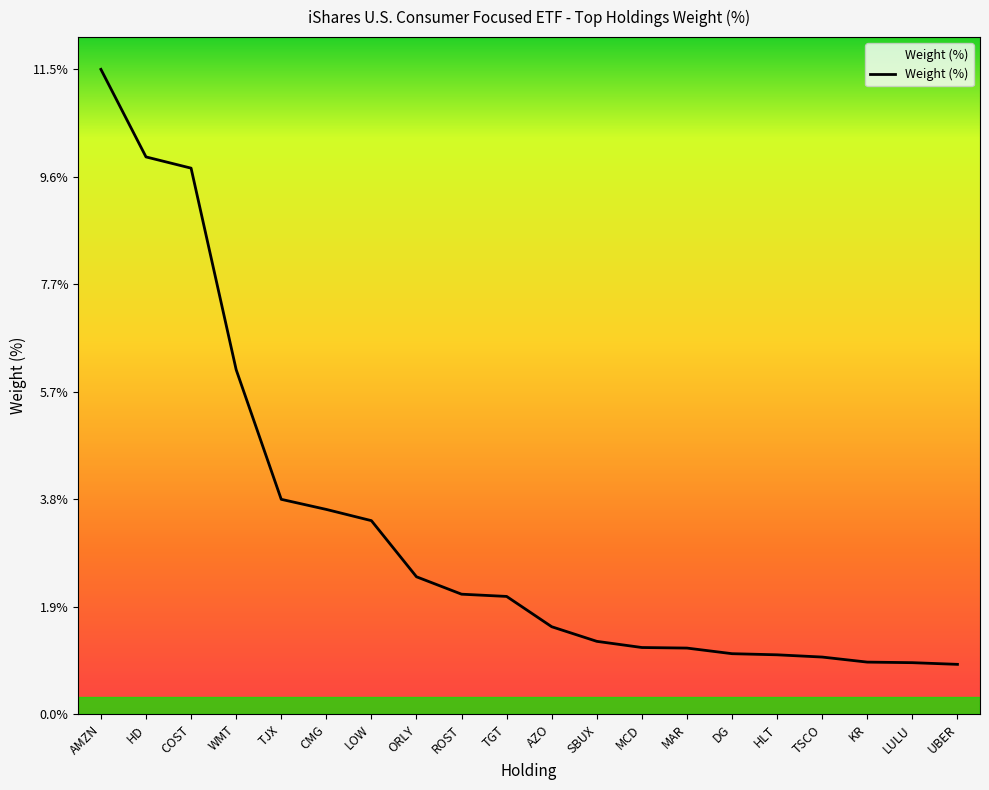

How many values are below 2?

10